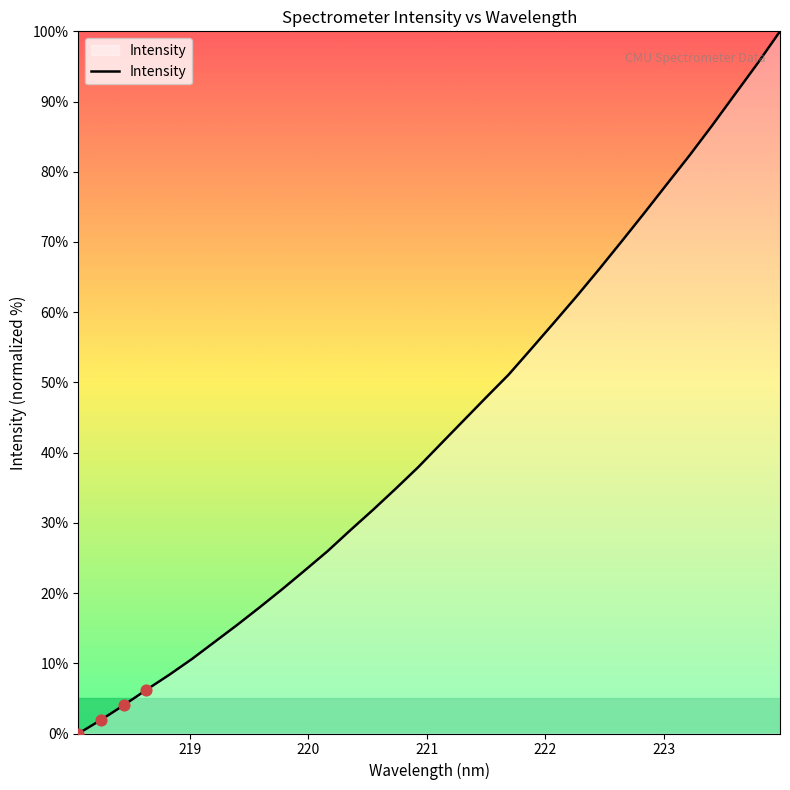

What is the greatest value displayed?

100.0